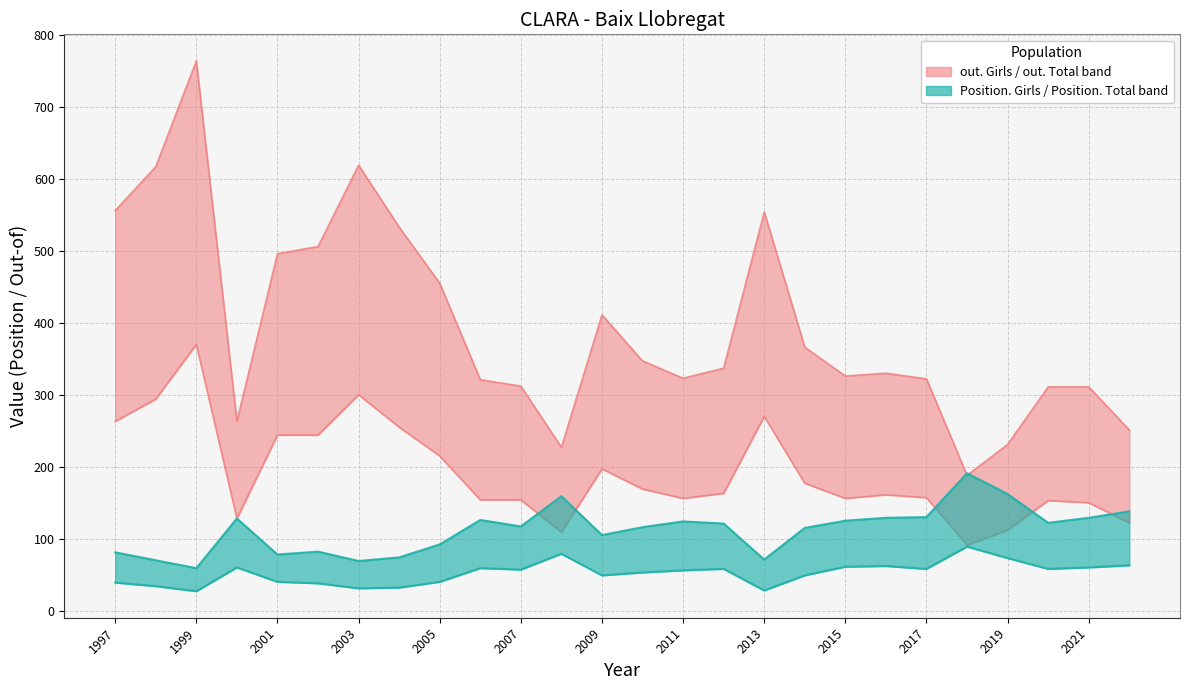

At how many categories does at least one series exceed 569?

3